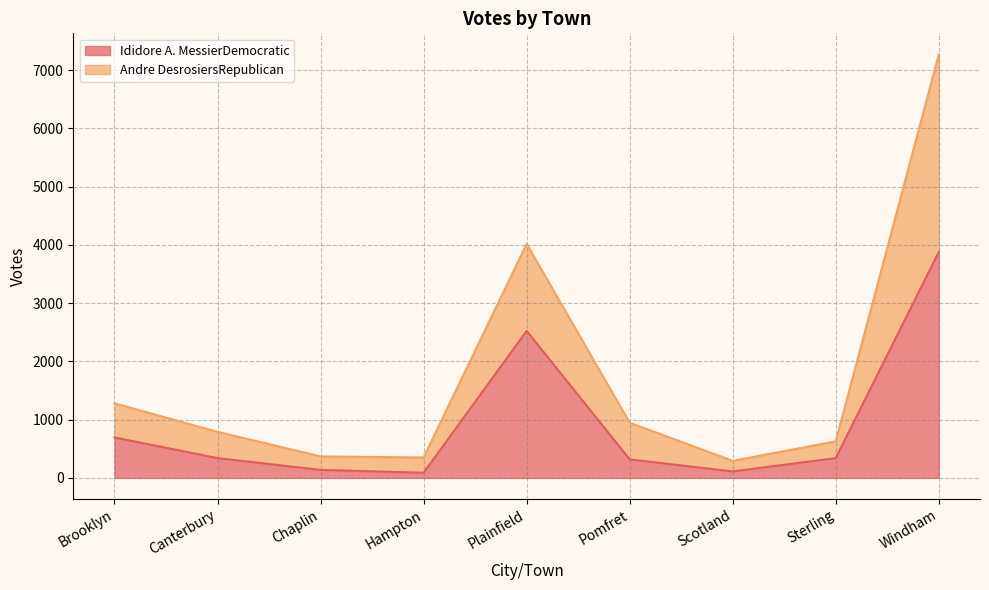

What is the label of the 6th point from the right?

Hampton